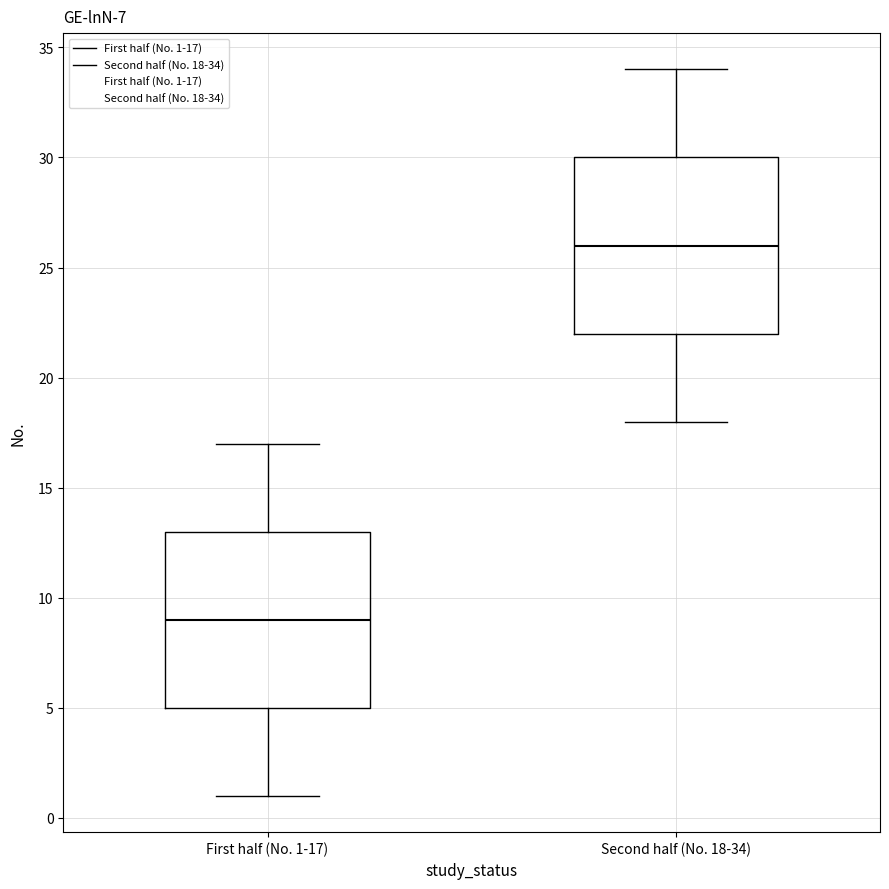

Reading left to right, transcribe this box plot: for each box, give where its median line is, the range the box spans, and where its two whiskers end, as read against the y-axis. The values are not printed on the chart, so give them approximately, as read against the axis.

First half (No. 1-17): median 9, box 5 to 13, whiskers 1 to 17
Second half (No. 18-34): median 26, box 22 to 30, whiskers 18 to 34